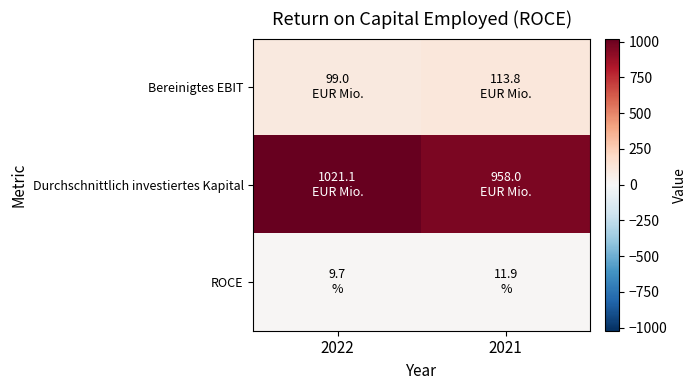

True or false: ROCE has a value of 9.7 at 2022.

True